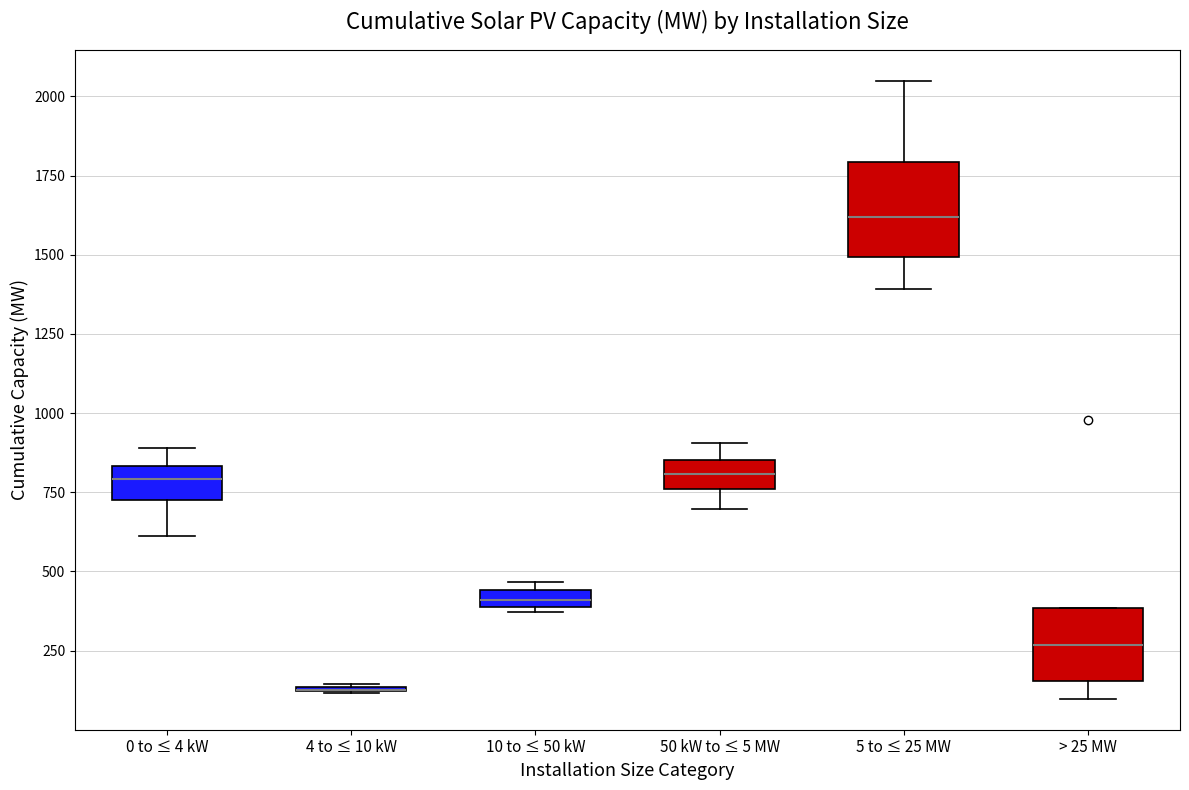

Where is the lower edge of the box for > 25 MW on the y-axis? The values are not printed on the chart, so give them approximately, as read against the axis.

150